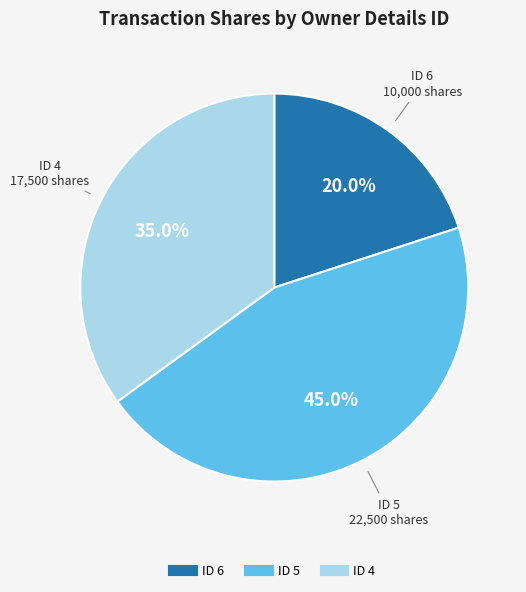

Does any single category account for the majority?

No